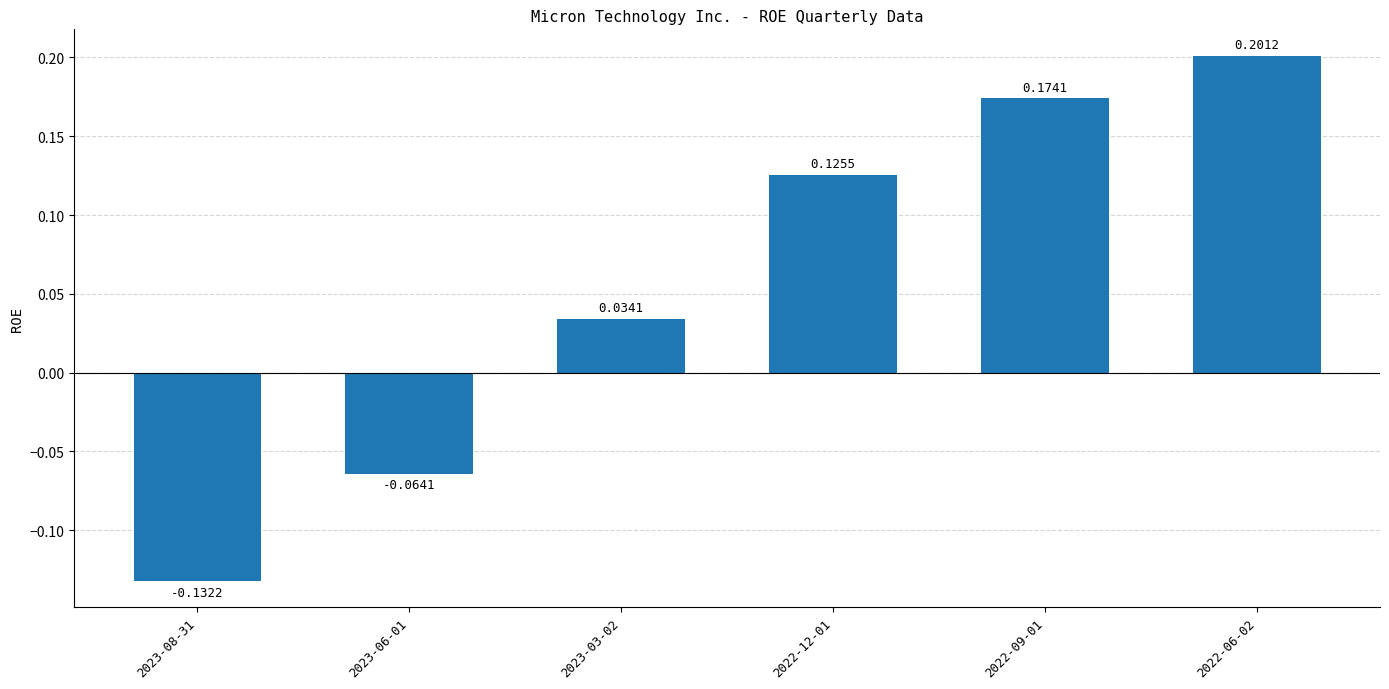

Which has a higher value, 2022-06-02 or 2023-06-01?

2022-06-02